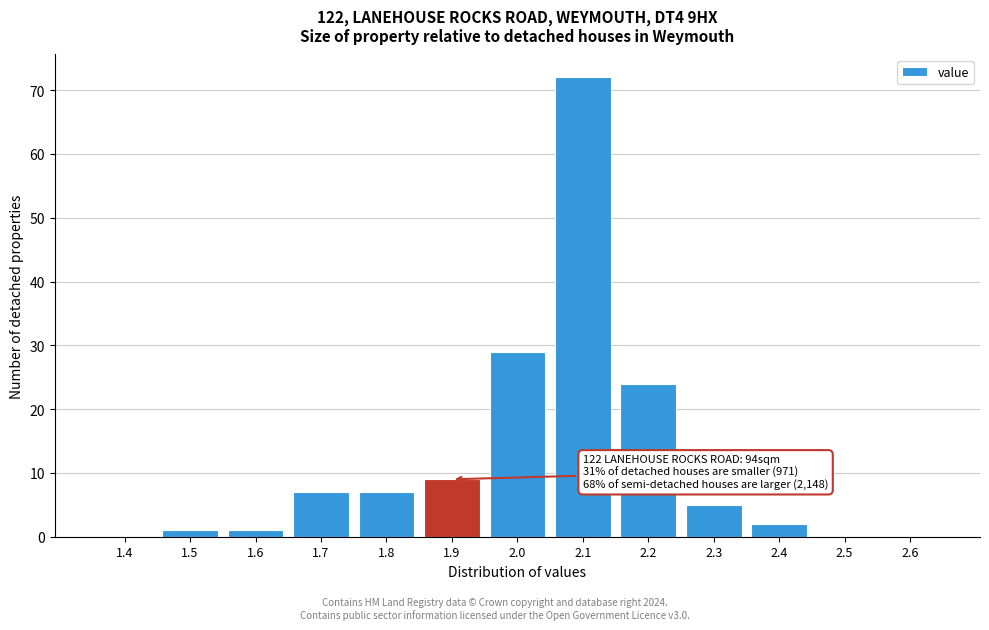

Reading right to left, transcribe all the data shown in this chart.

2.6=0	2.5=0	2.4=2	2.3=5	2.2=24	2.1=72	2.0=29	1.9=9	1.8=7	1.7=7	1.6=1	1.5=1	1.4=0